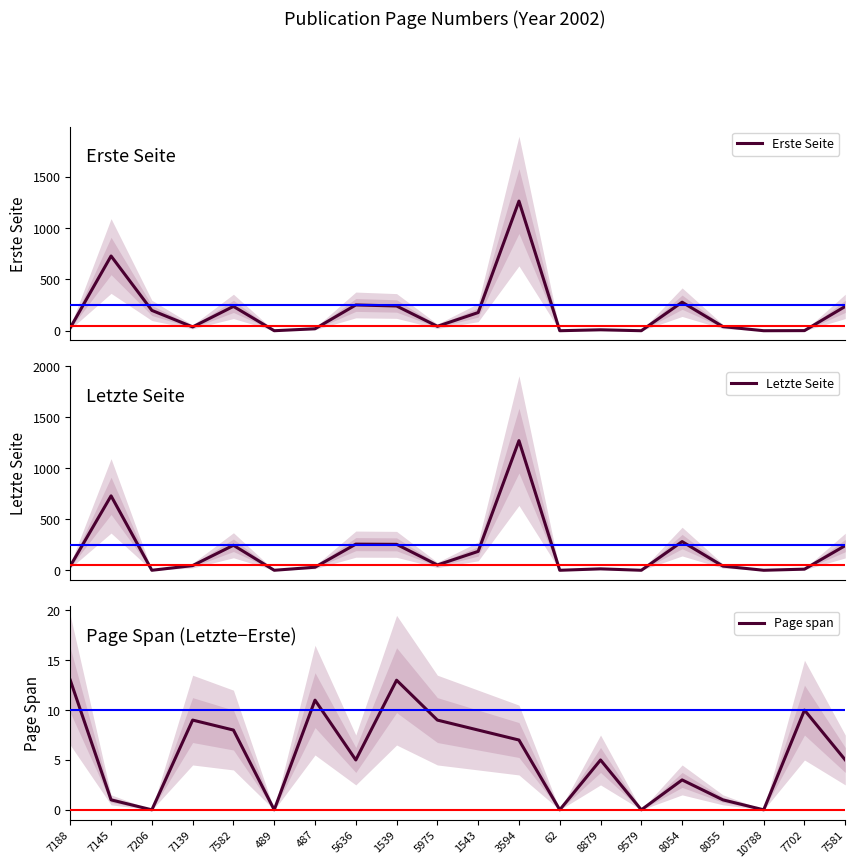

True or false: Page span has a value of 7 at 7581.

False